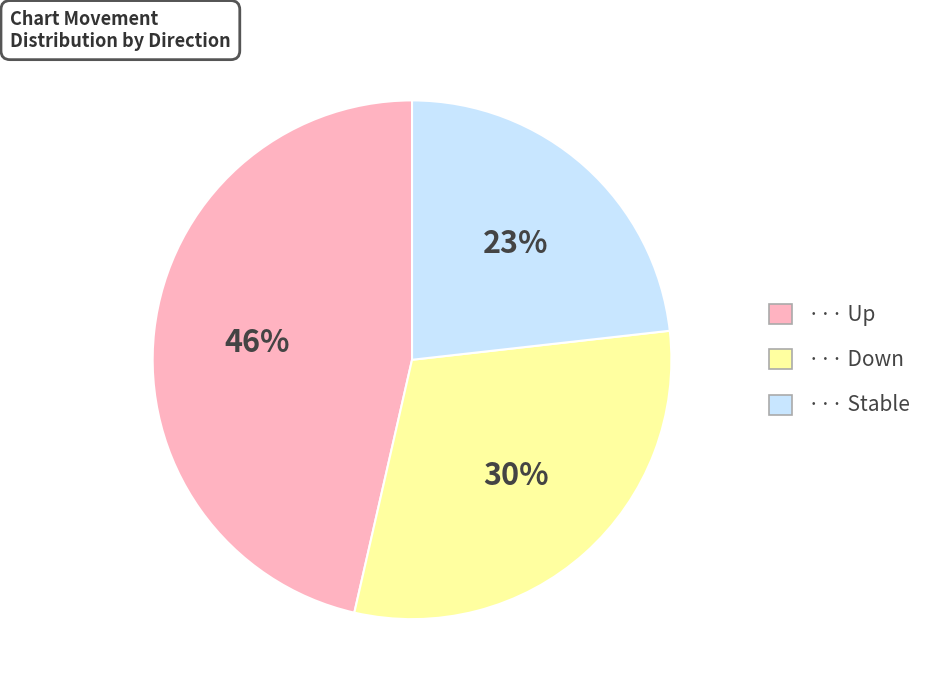

To the nearest percent, what is the difference between the largest and smallest slice percentages?

23%